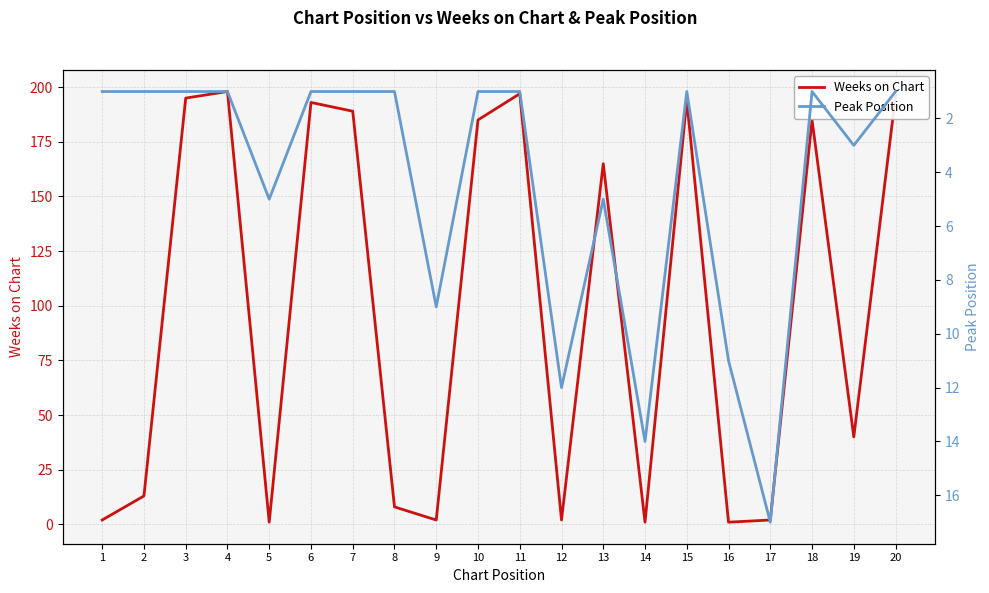

What is the value of the Peak Position point at the 17th from the left?

17